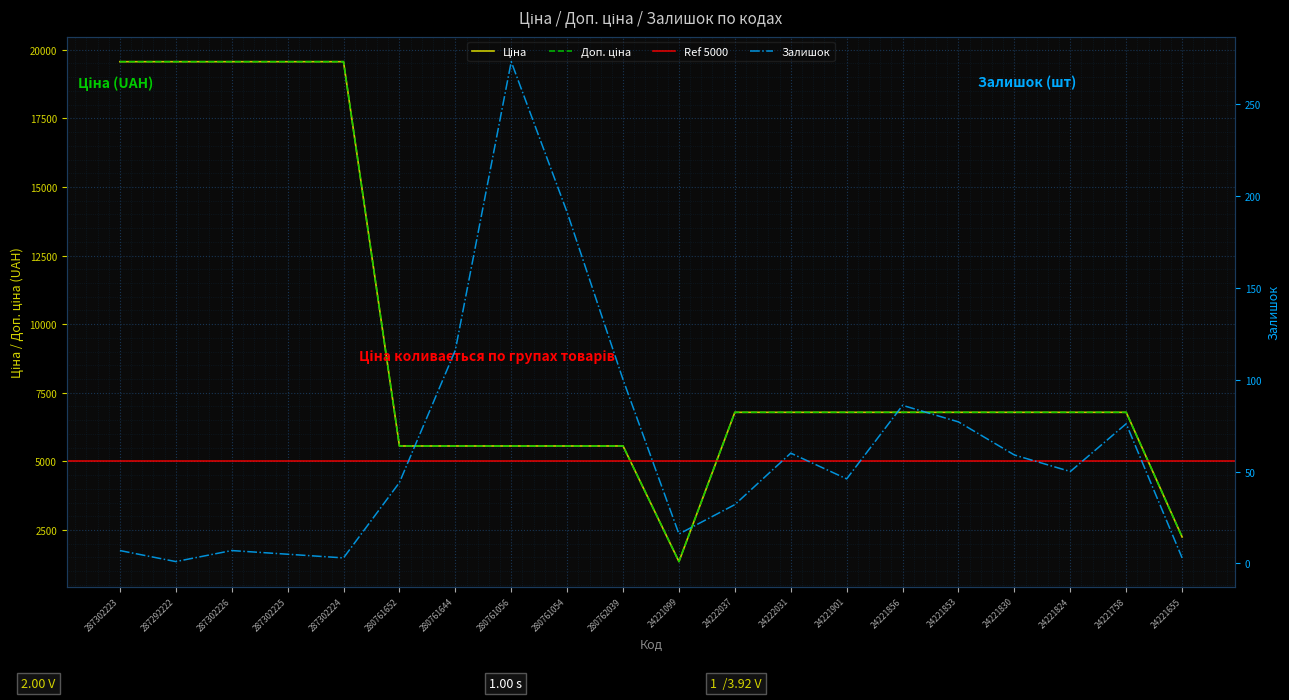

At which category does Ціна reach its first local valley?

24221099